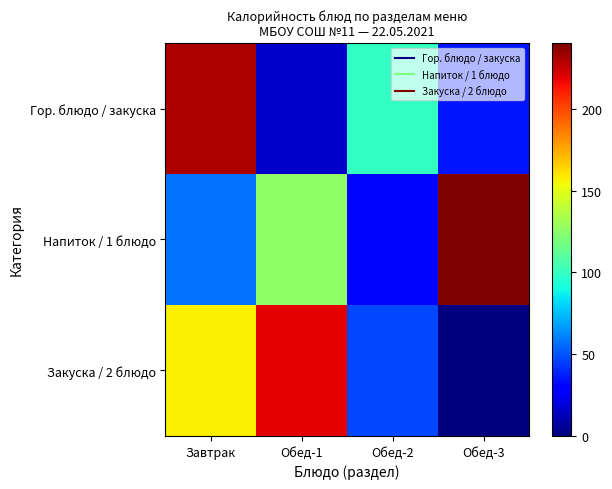

Reading left to right, extract all data points from this chart.

Гор. блюдо / закуска: Завтрак=230.0	Обед-1=16.0	Обед-2=99.1	Обед-3=35.2
Напиток / 1 блюдо: Завтрак=58.0	Обед-1=126.0	Обед-2=31.5	Обед-3=240.3
Закуска / 2 блюдо: Завтрак=157.7	Обед-1=219.1	Обед-2=47.0	Обед-3=0.0